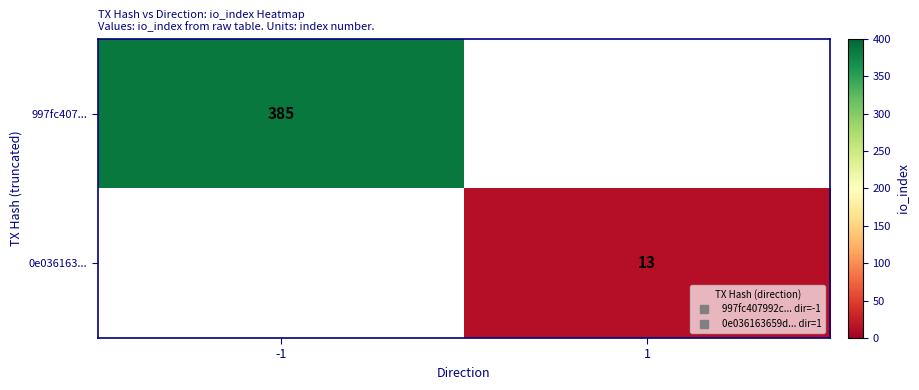

What is the approximate value of 0e036163... at 1?

13.0